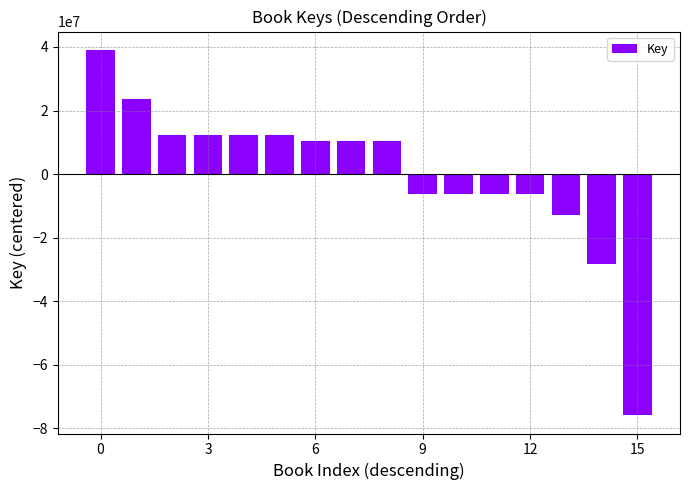

What is the difference between the maximum and minimum values?

114947424.0